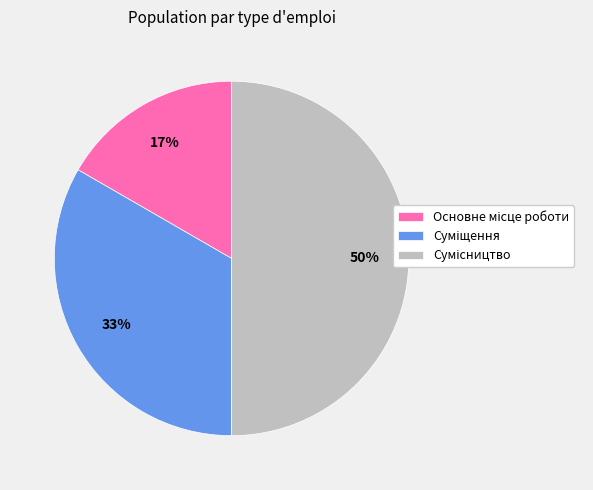

To the nearest percent, what is the average slice percentage?

33%